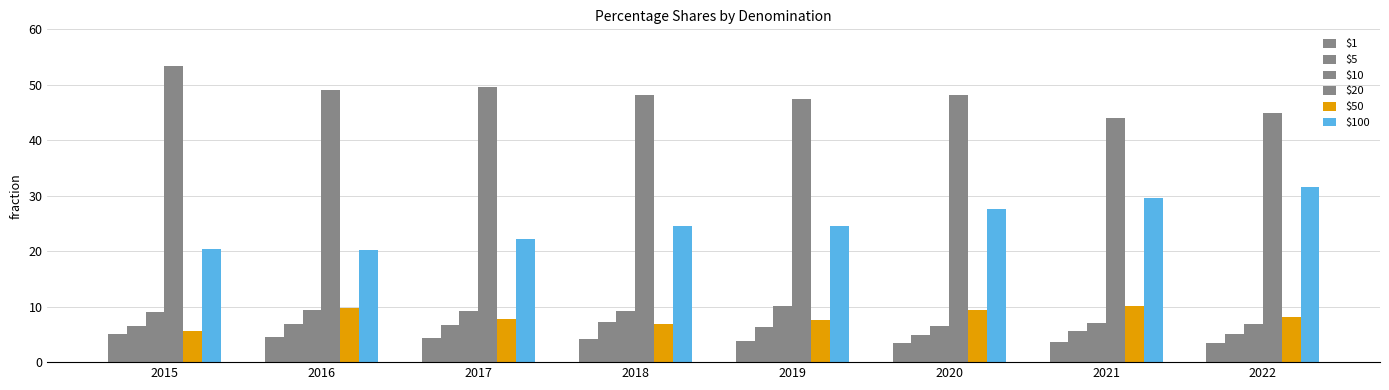

True or false: $5 has a value of 5.0 at 2022.

True